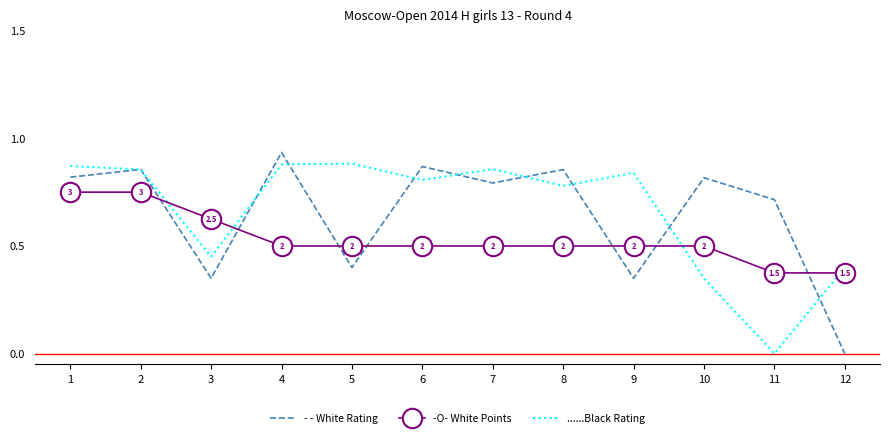

Which label corresponds to the largest value in the chart?

4